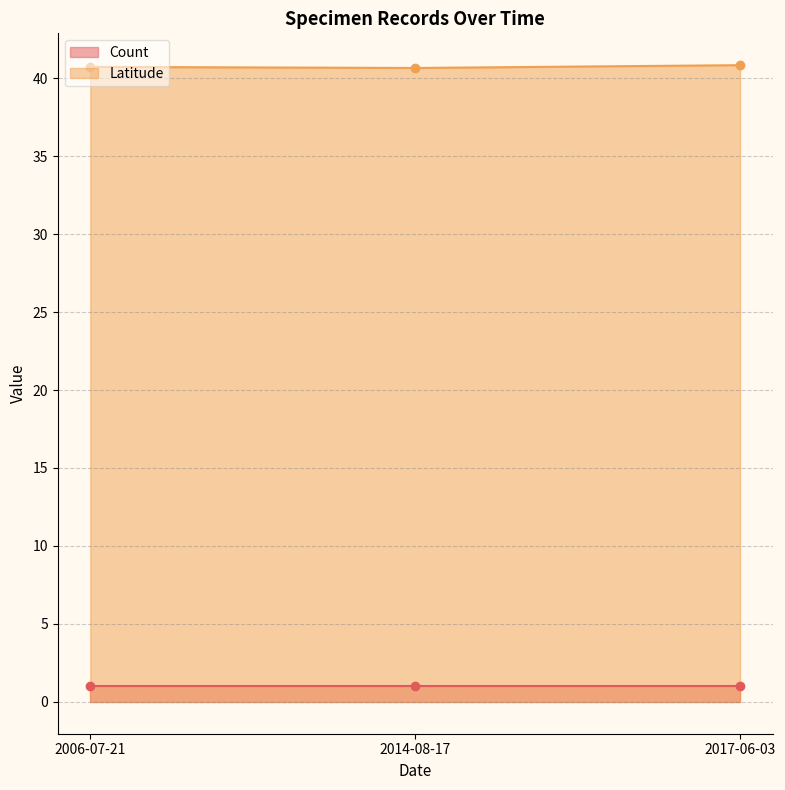

List the labels in order of value, largest first.

2017-06-03, 2006-07-21, 2014-08-17